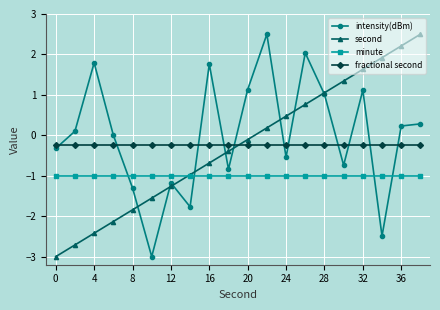

Which series has the largest total across all categories?

intensity(dBm)